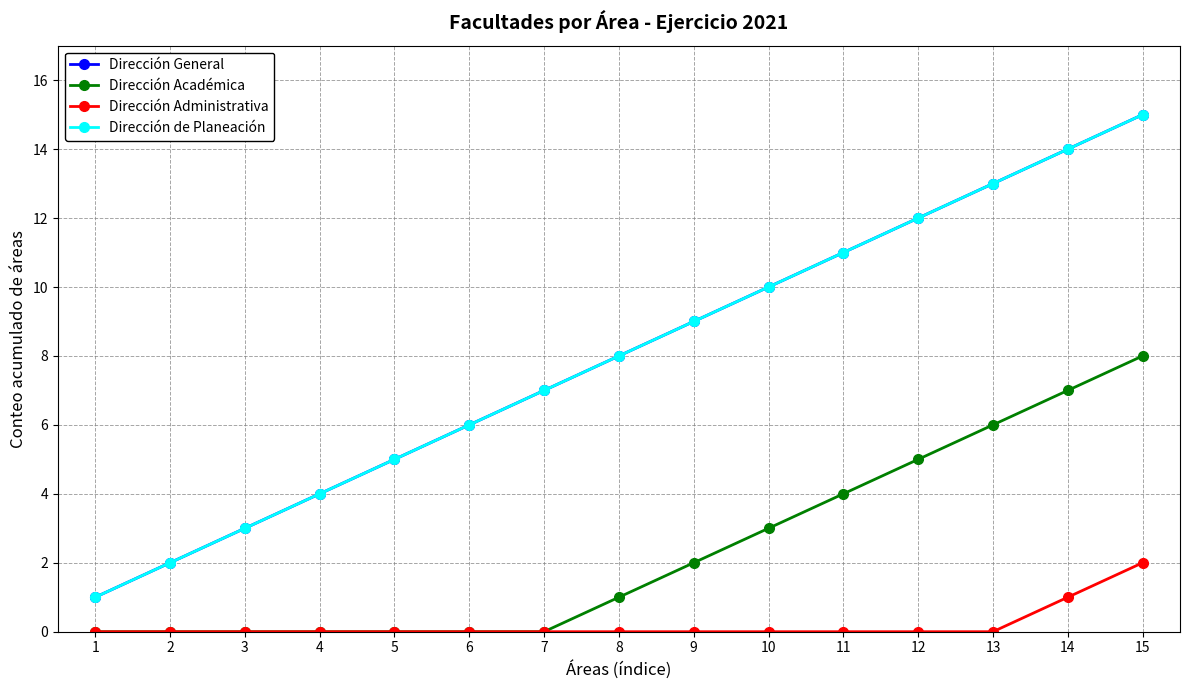

At which label does Dirección General first exceed 8?

9